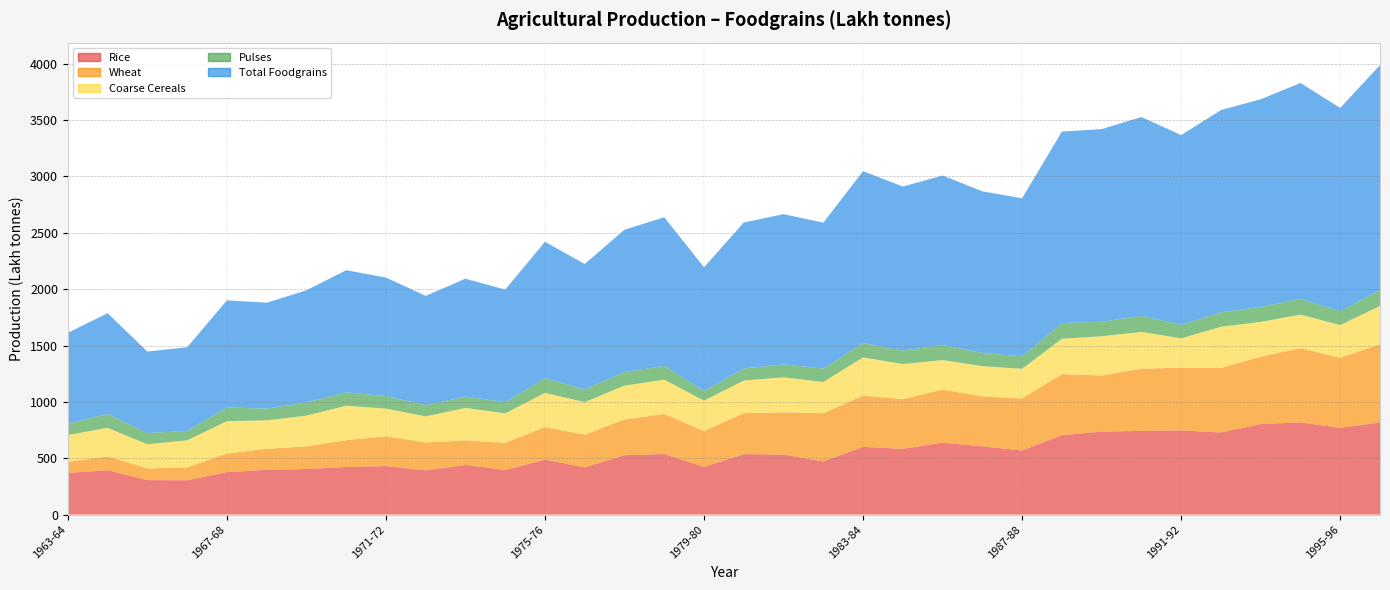

Reading right to left, what are all the values shown in this chart?

Rice: 1996-97=817.3	1995-96=769.8	1994-95=818.1	1993-94=803.0	1992-93=728.6	1991-92=746.8	1990-91=742.9	1989-90=735.7	1988-89=704.9	1987-88=568.6	1986-87=605.6	1985-86=638.3	1984-85=583.4	1983-84=601.0	1982-83=471.2	1981-82=532.5	1980-81=536.3	1979-80=423.3	1978-79=537.7	1977-78=526.7	1976-77=419.2	1975-76=487.4	1974-75=395.8	1973-74=440.5	1972-73=392.4	1971-72=430.7	1970-71=422.2	1969-70=404.3	1968-69=397.6	1967-68=376.1	1966-67=304.4	1965-66=305.9	1964-65=393.1	1963-64=370.0
Wheat: 1996-97=693.5	1995-96=621.0	1994-95=657.7	1993-94=598.4	1992-93=572.1	1991-92=556.9	1990-91=551.4	1989-90=498.5	1988-89=541.1	1987-88=461.7	1986-87=443.2	1985-86=470.5	1984-85=440.7	1983-84=454.8	1982-83=427.9	1981-82=374.5	1980-81=363.1	1979-80=318.3	1978-79=355.1	1977-78=317.5	1976-77=290.1	1975-76=288.4	1974-75=241.0	1973-74=217.8	1972-73=247.4	1971-72=264.1	1970-71=238.3	1969-70=200.9	1968-69=186.5	1967-68=165.4	1966-67=113.9	1965-66=104.0	1964-65=122.6	1963-64=98.5
Coarse Cereals: 1996-97=341.1	1995-96=290.3	1994-95=298.8	1993-94=308.2	1992-93=365.9	1991-92=259.9	1990-91=327.0	1989-90=347.6	1988-89=314.7	1987-88=263.6	1986-87=268.3	1985-86=262.0	1984-85=311.7	1983-84=339.0	1982-83=277.5	1981-82=310.9	1980-81=290.2	1979-80=269.7	1978-79=304.4	1977-78=300.2	1976-77=288.8	1975-76=304.1	1974-75=261.3	1973-74=288.3	1972-73=231.4	1971-72=246.0	1970-71=305.5	1969-70=272.9	1968-69=251.8	1967-68=288.0	1966-67=240.5	1965-66=214.2	1964-65=253.7	1963-64=237.2
Pulses: 1996-97=142.4	1995-96=123.1	1994-95=140.4	1993-94=133.0	1992-93=128.2	1991-92=120.2	1990-91=142.6	1989-90=128.6	1988-89=138.5	1987-88=109.6	1986-87=117.1	1985-86=133.6	1984-85=119.6	1983-84=128.9	1982-83=118.6	1981-82=115.1	1980-81=106.3	1979-80=85.7	1978-79=121.8	1977-78=119.7	1976-77=113.6	1975-76=130.4	1974-75=100.2	1973-74=100.1	1972-73=99.1	1971-72=110.9	1970-71=118.2	1969-70=116.9	1968-69=104.2	1967-68=121.0	1966-67=83.5	1965-66=99.4	1964-65=124.2	1963-64=100.7
Total Foodgrains: 1996-97=1994.3	1995-96=1804.2	1994-95=1915.0	1993-94=1842.6	1992-93=1794.8	1991-92=1683.8	1990-91=1763.9	1989-90=1710.4	1988-89=1699.2	1987-88=1403.5	1986-87=1434.2	1985-86=1504.4	1984-85=1455.4	1983-84=1523.7	1982-83=1295.2	1981-82=1333.0	1980-81=1295.9	1979-80=1097.0	1978-79=1319.0	1977-78=1264.1	1976-77=1111.7	1975-76=1210.3	1974-75=998.3	1973-74=1046.7	1972-73=970.3	1971-72=1051.7	1970-71=1084.2	1969-70=995.0	1968-69=940.1	1967-68=950.5	1966-67=742.3	1965-66=723.5	1964-65=893.6	1963-64=806.4